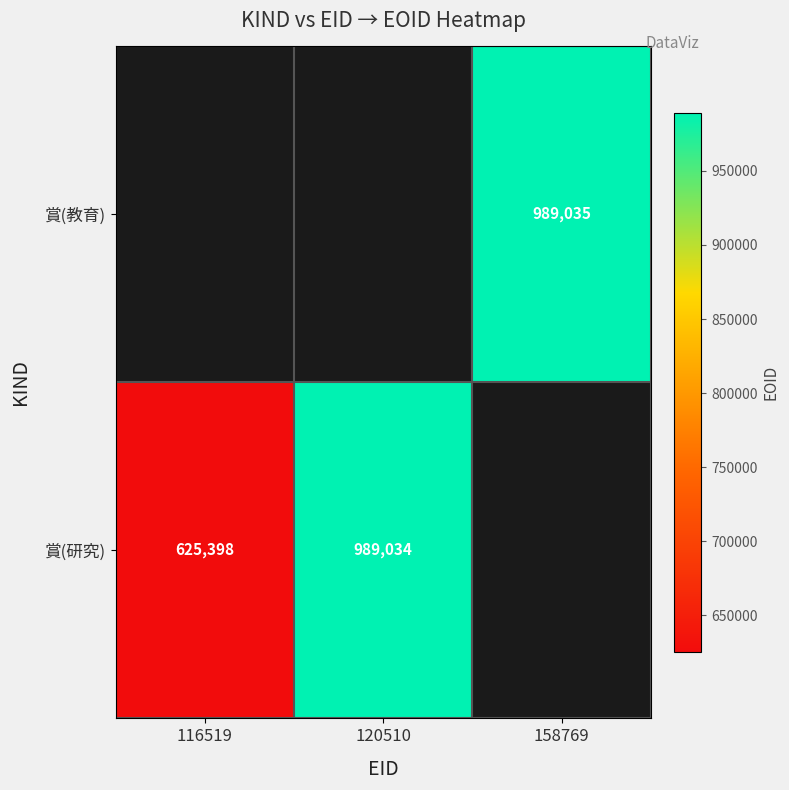

What is the sum of the 賞(研究) values at 116519 and 120510?

1614432